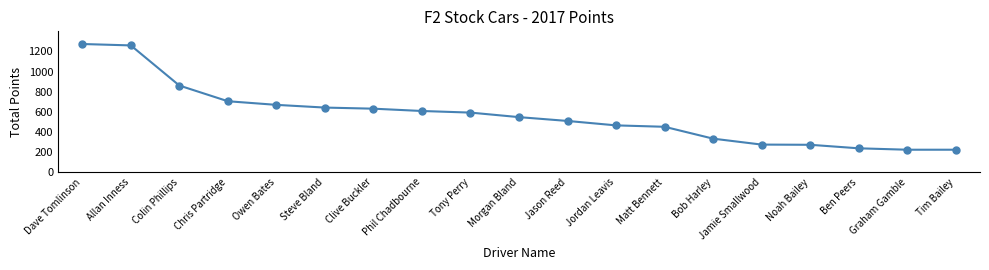

Where does the data first go above 547?

Dave Tomlinson